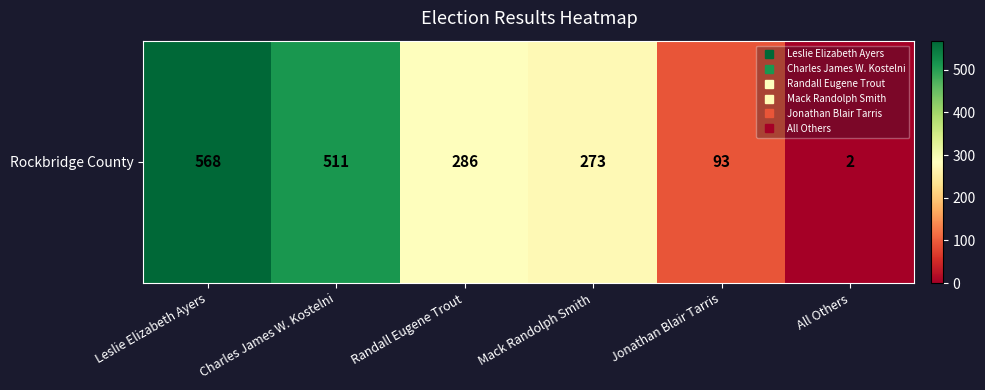

Rank the categories by value from lowest to highest.

All Others, Jonathan Blair Tarris, Mack Randolph Smith, Randall Eugene Trout, Charles James W. Kostelni, Leslie Elizabeth Ayers